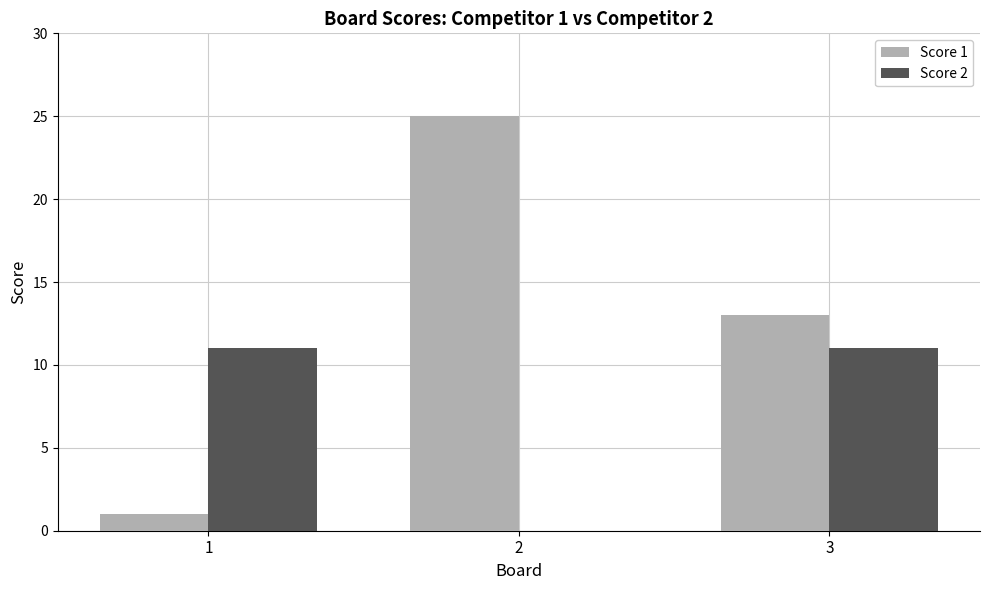

Reading right to left, what are all the values shown in this chart?

Score 1: 13	25	1
Score 2: 11	0	11